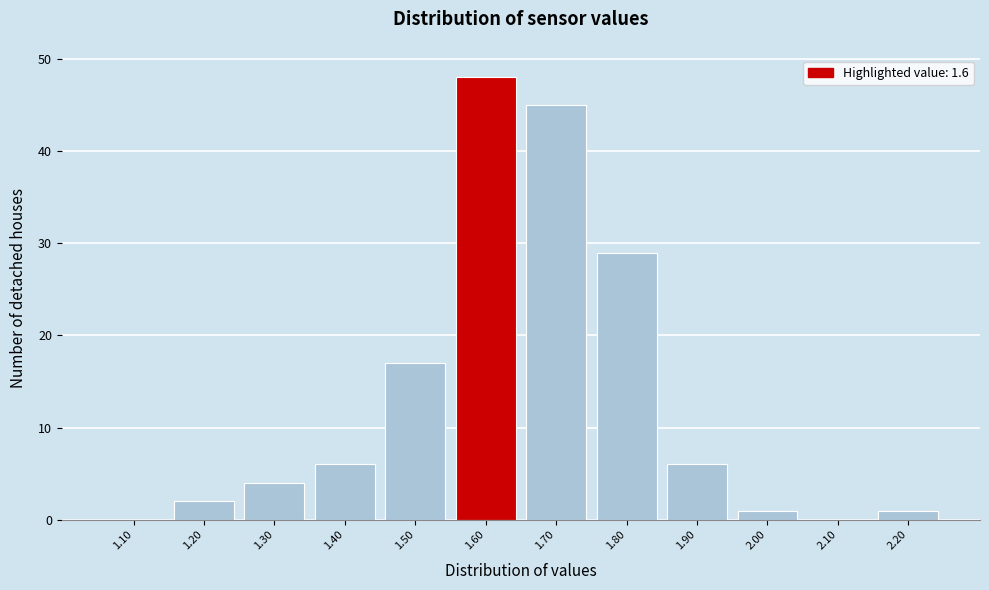

Which range on the x-axis has the tallest bar?

1.55 to 1.65